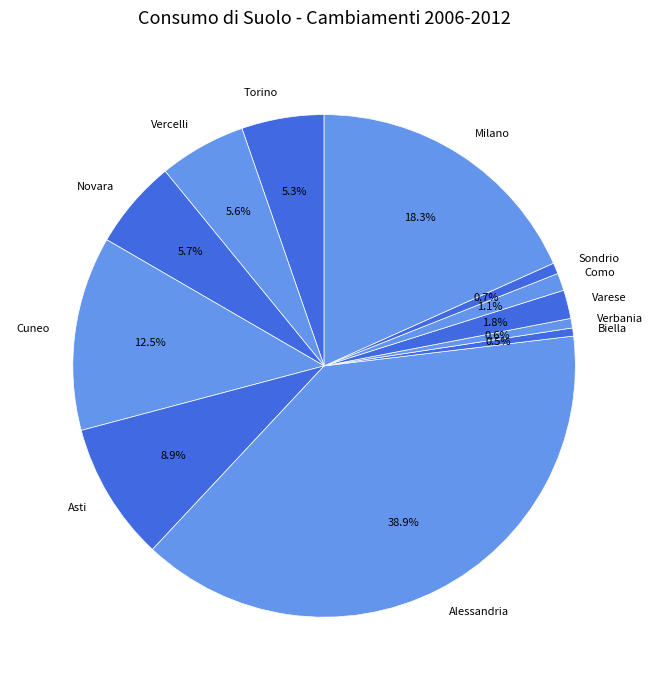

Is there any slice that represents more than half of the pie?

No